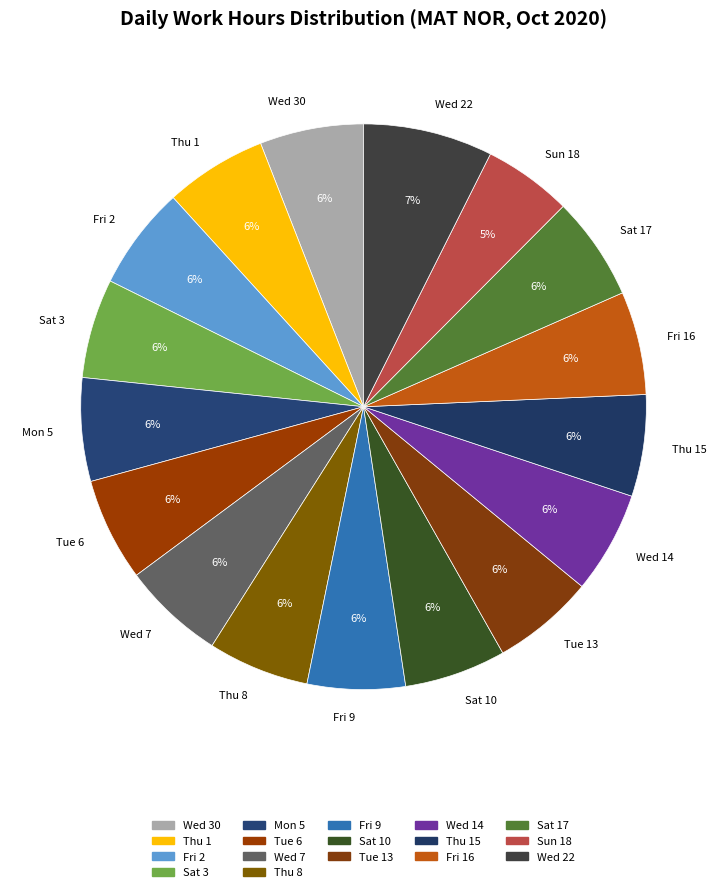

Is the sum of Fri 2 and Tue 13 greater than half?

No